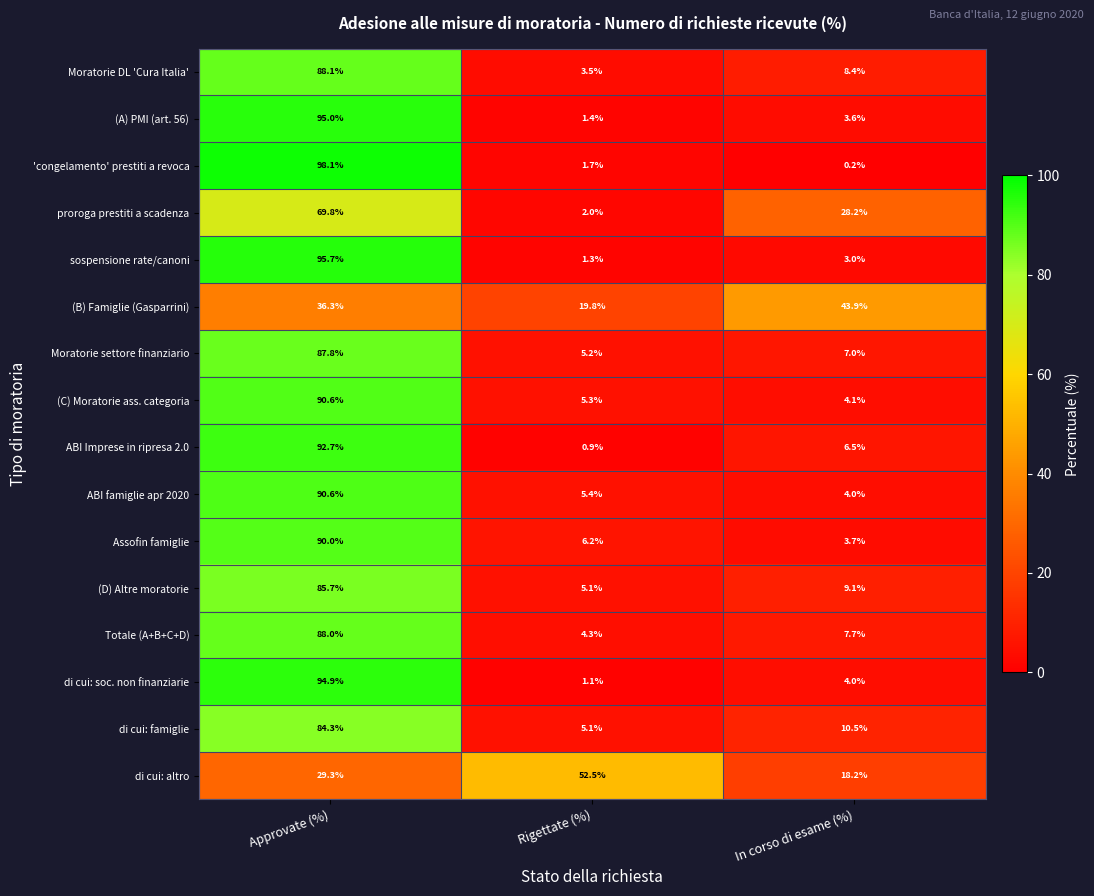

What is the difference between the highest and lowest values at Rigettate (%)?

51.6